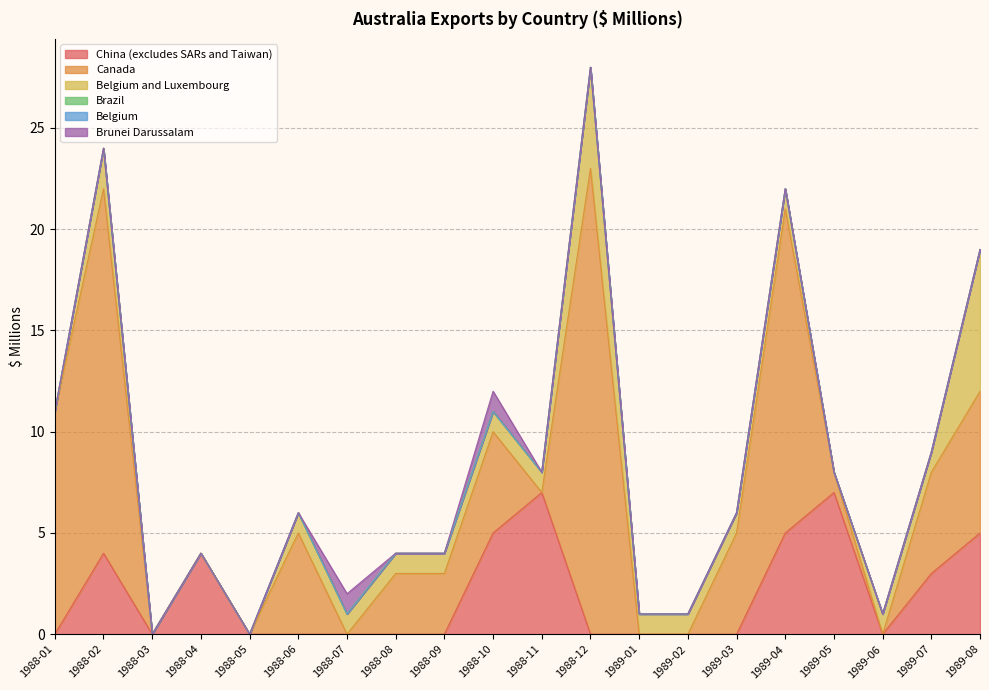

Rank the series at 1989-02 from highest to lowest value.

Belgium and Luxembourg, China (excludes SARs and Taiwan), Canada, Brazil, Belgium, Brunei Darussalam